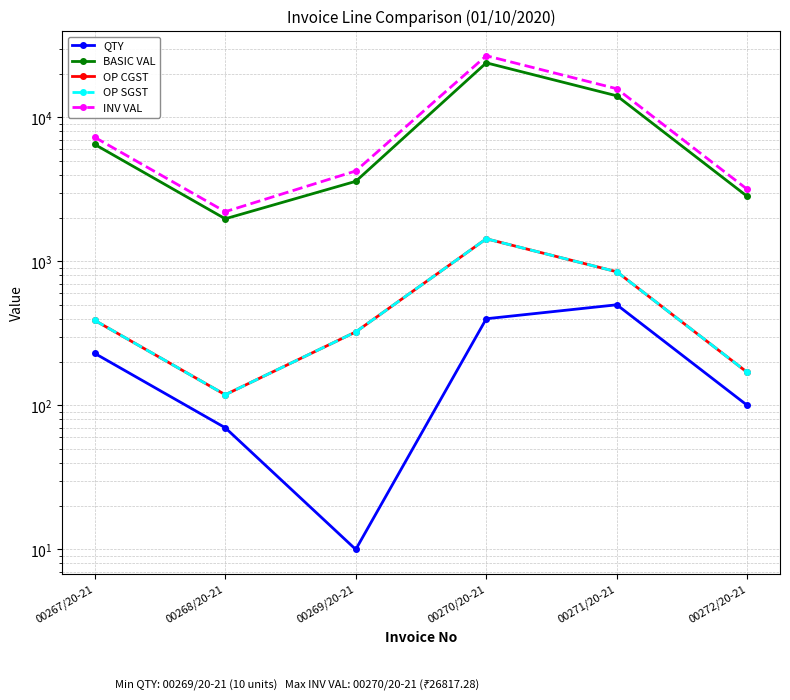

Where is the first local minimum for OP CGST?

00268/20-21